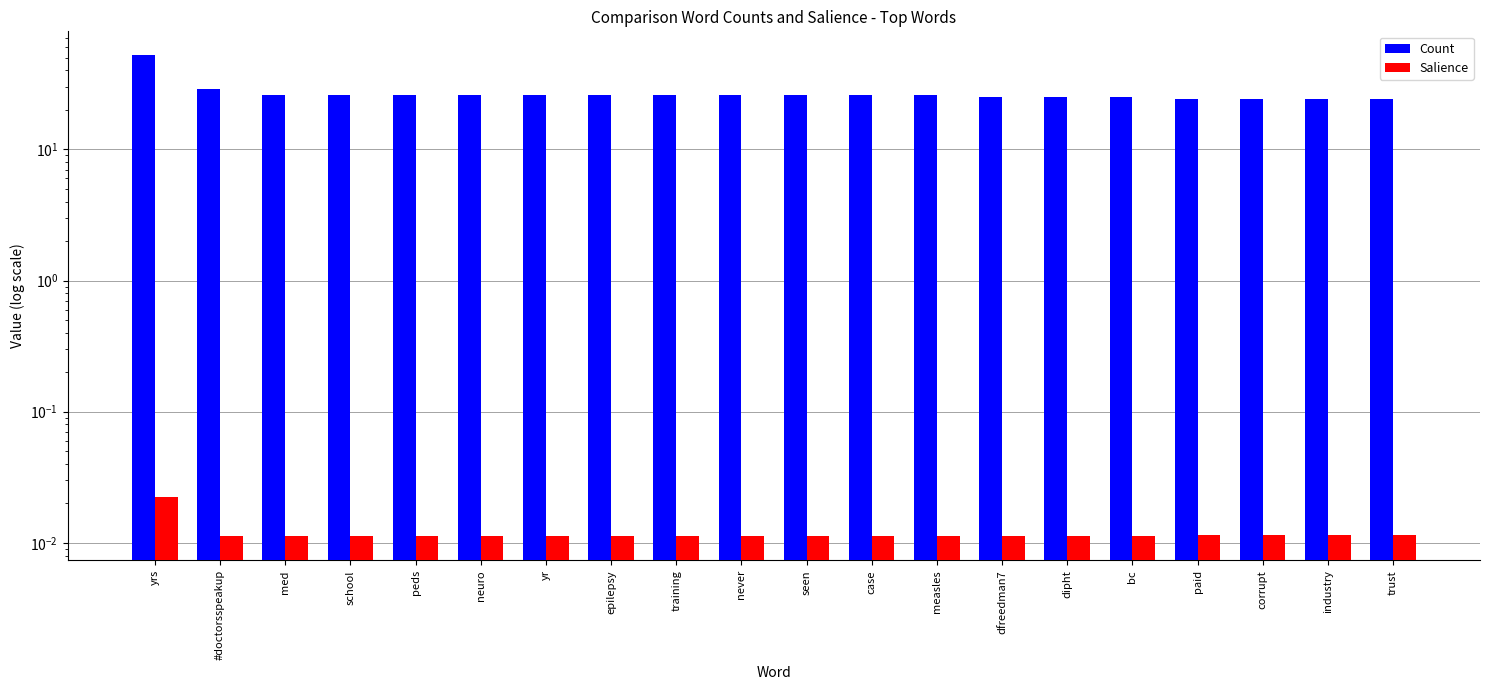

Which series has the largest total across all categories?

Count